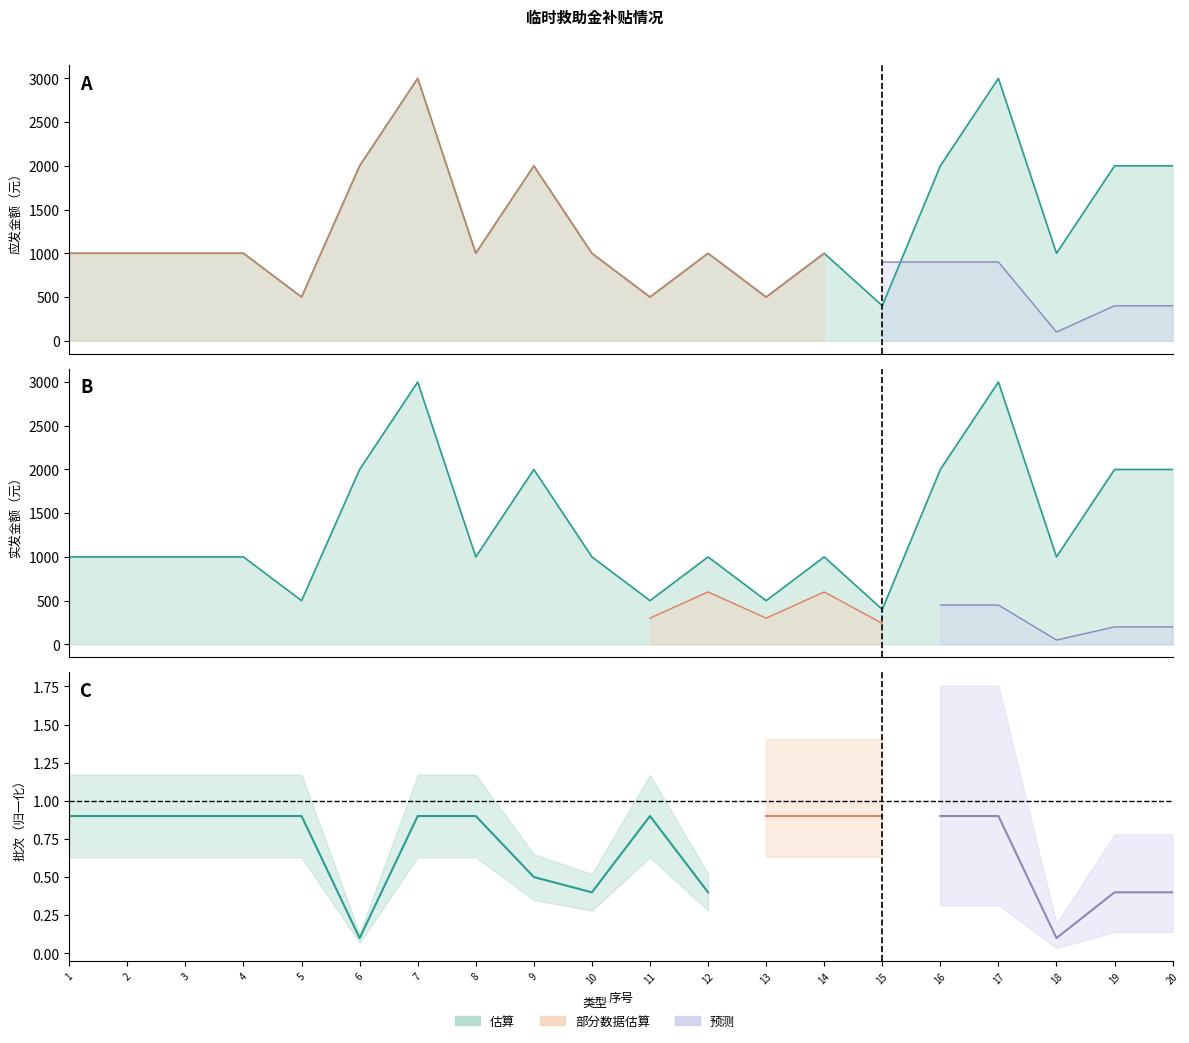

What is the difference between the 应发金额 values at 20 and 11?

1500